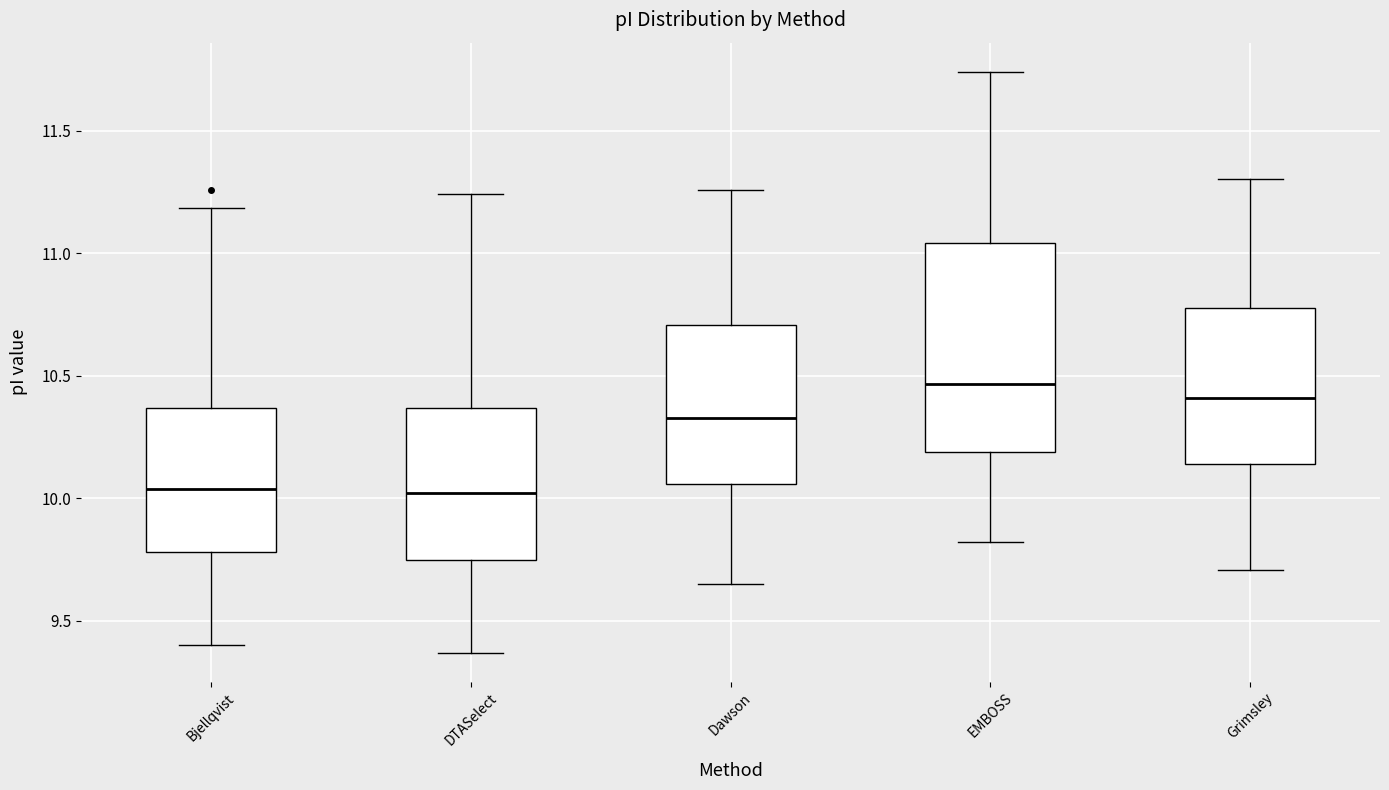

Comparing the boxes themselves (not the whiskers), which one is the tallest?

EMBOSS